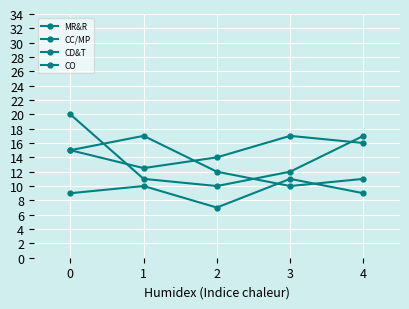

What is the minimum value shown in the chart?

7.0